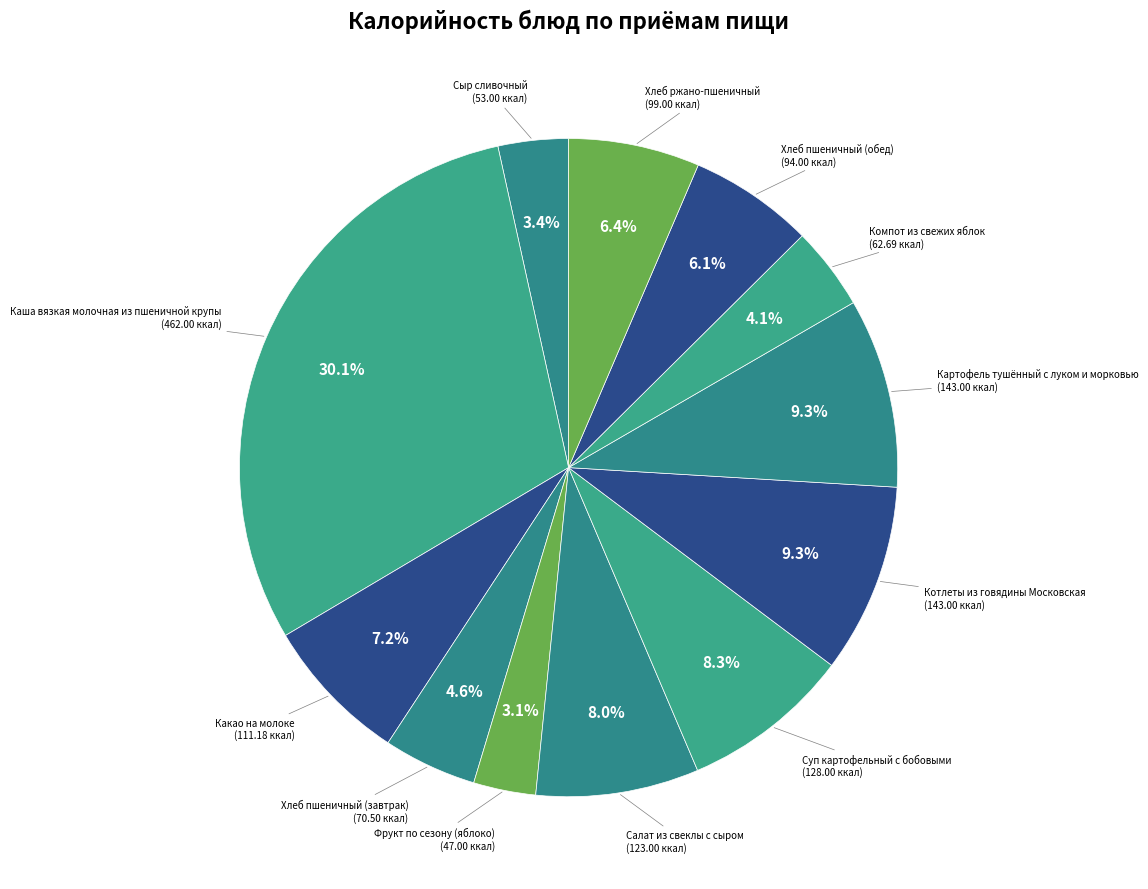

The Салат из свеклы с сыром slice represents 1% of the pie. True or false?

False